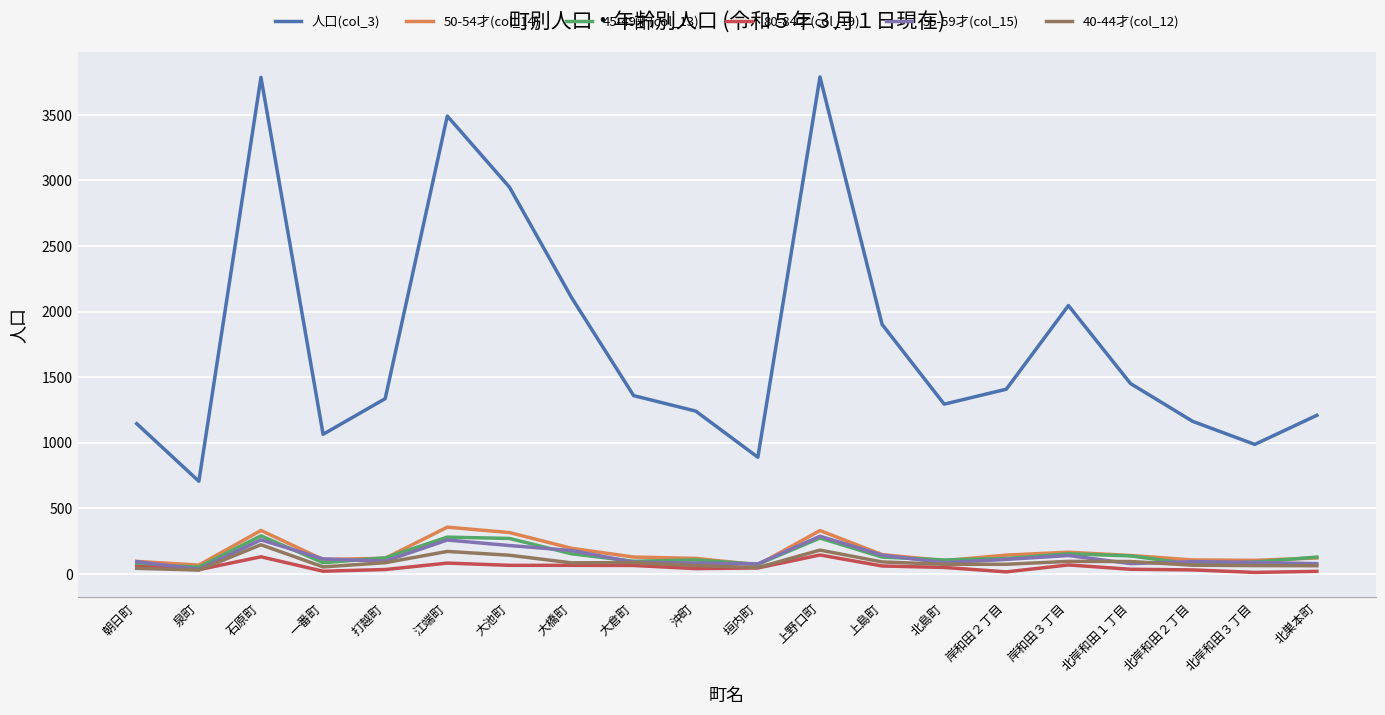

Which series has the largest range (max minus min)?

人口(col_3)